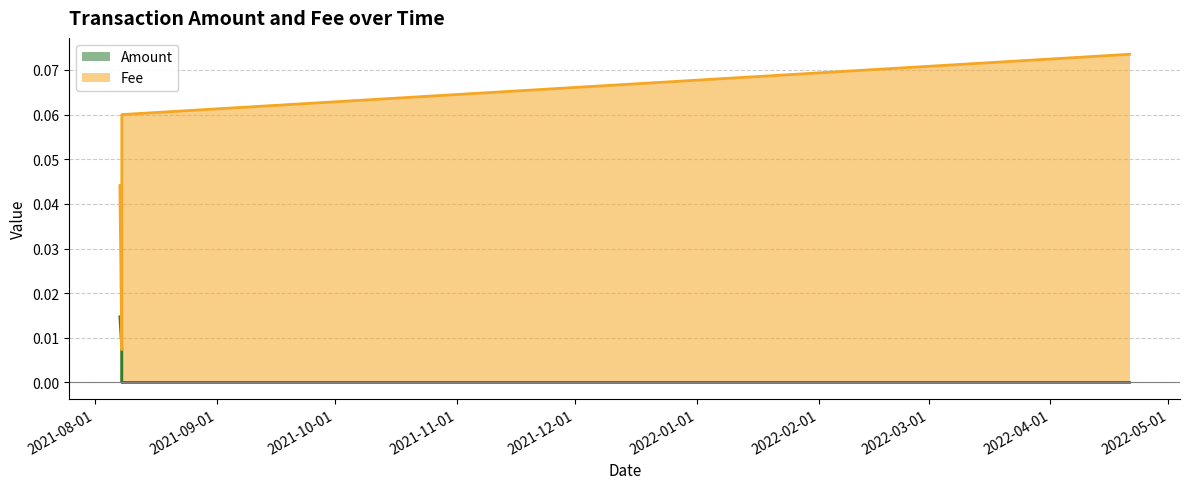

Reading left to right, extract all data points from this chart.

Amount: 2021-08-07 07:29:28=0.0	2021-08-07 19:13:41=0.0	2021-08-07 19:16:52=0.0	2021-08-07 19:16:52=0.0	2022-04-21 02:22:33=0.0
Fee: 2021-08-07 07:29:28=0.0	2021-08-07 19:13:41=0.0	2021-08-07 19:16:52=0.1	2021-08-07 19:16:52=0.1	2022-04-21 02:22:33=0.1